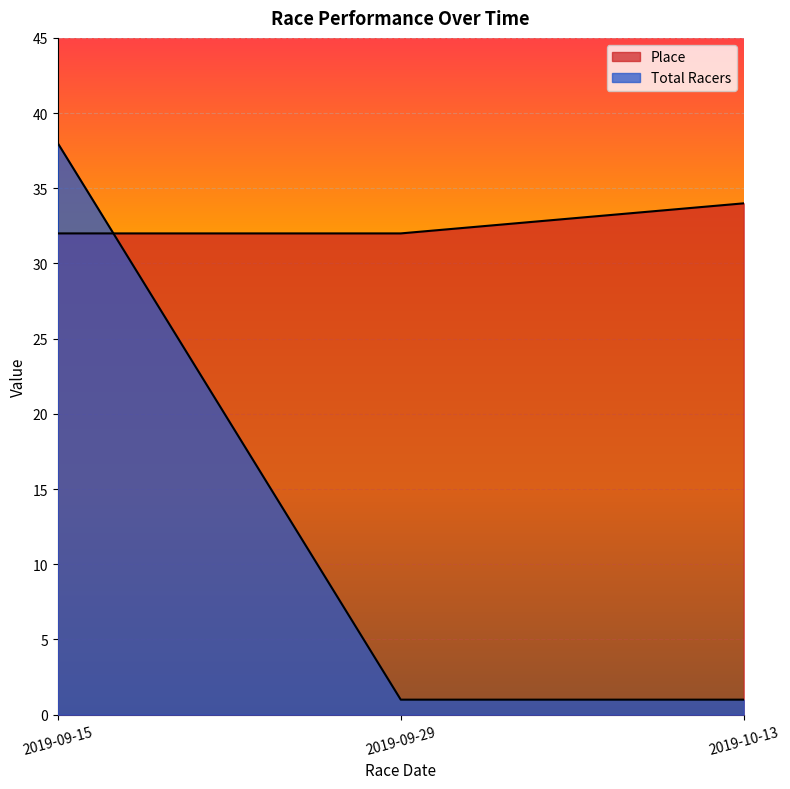

Between 2019-09-29 and 2019-09-15, which is larger?

2019-09-29